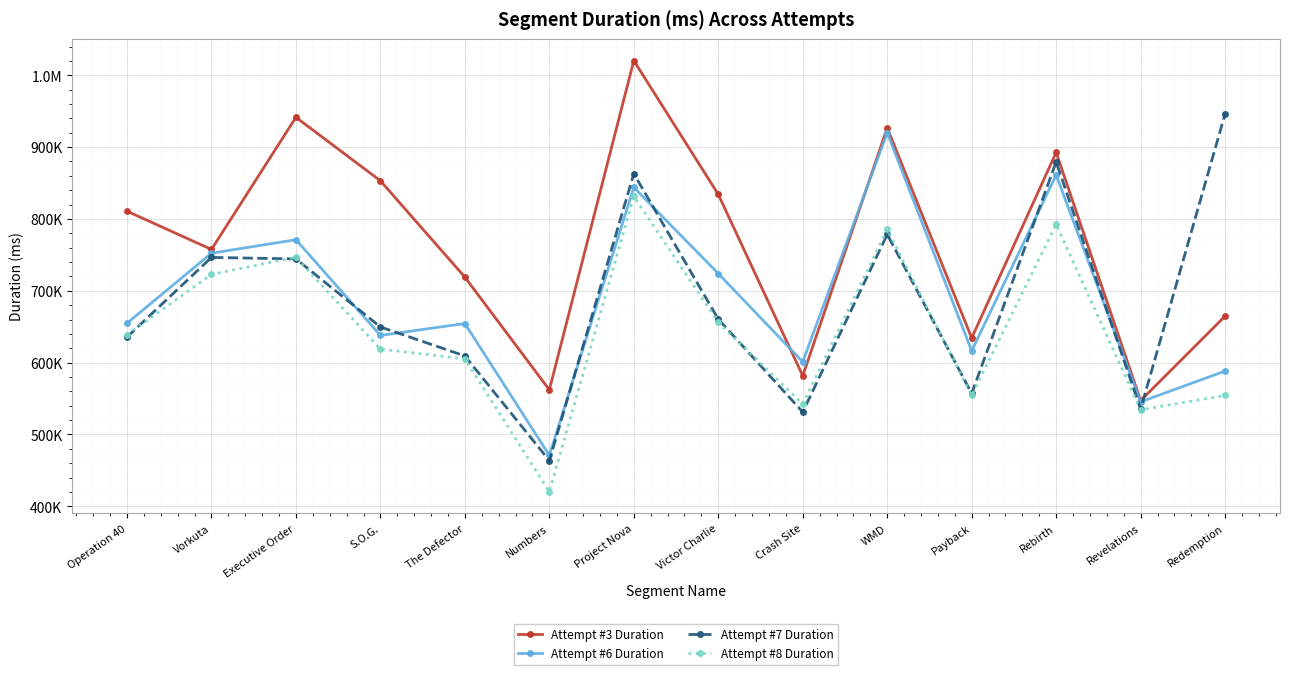

At which label is Attempt #7 Duration closest to 705045?

Executive Order